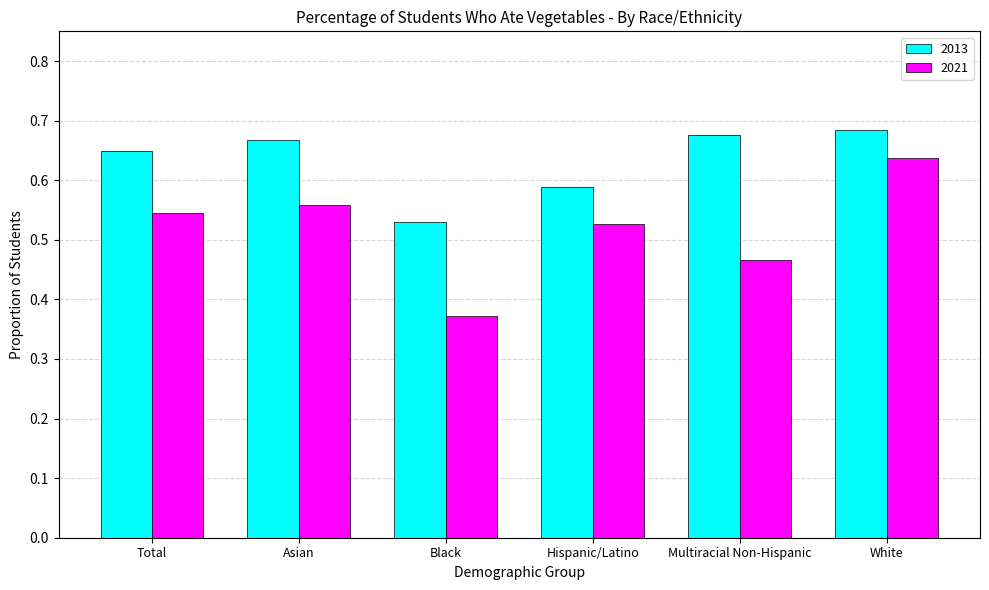

How many 2021 values are between 0 and 1?

6